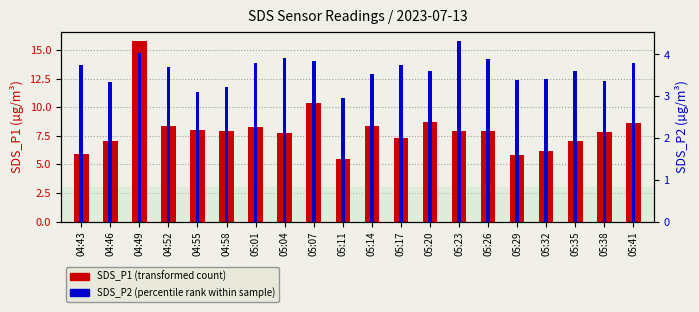

Where does the SDS_P1 (transformed count) series first go above 7?

04:46